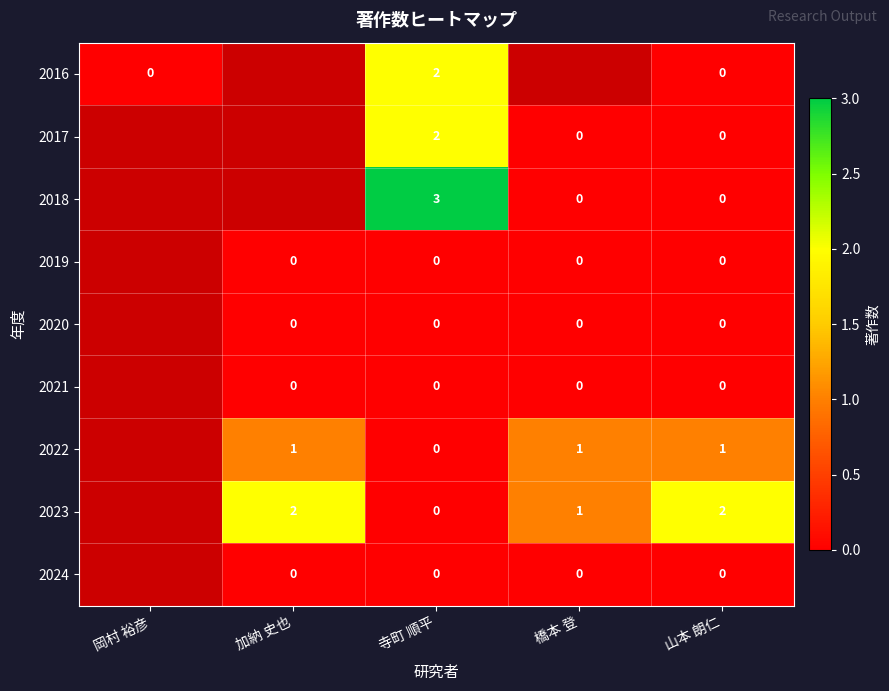

True or false: 2023 has a value of 1 at 橋本 登.

True